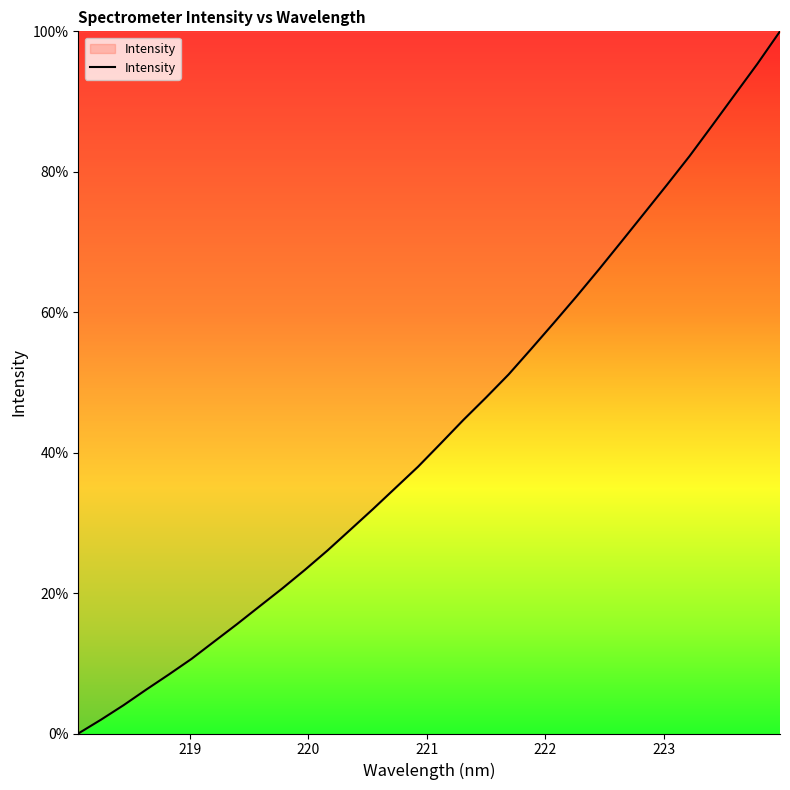

Count the number of data series in this chart.

1